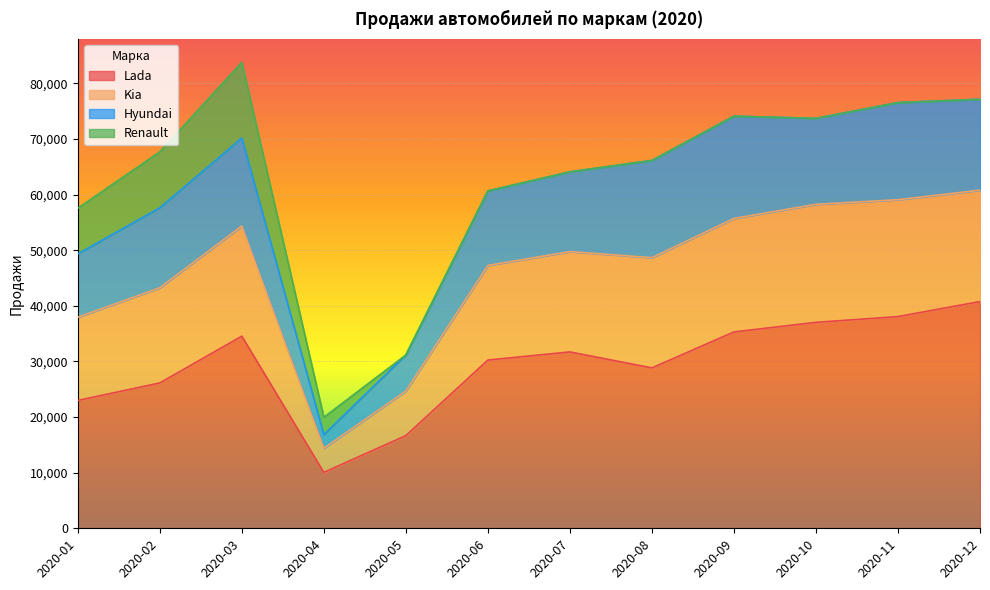

The Lada series shows 5531 at 2020-04. True or false?

False